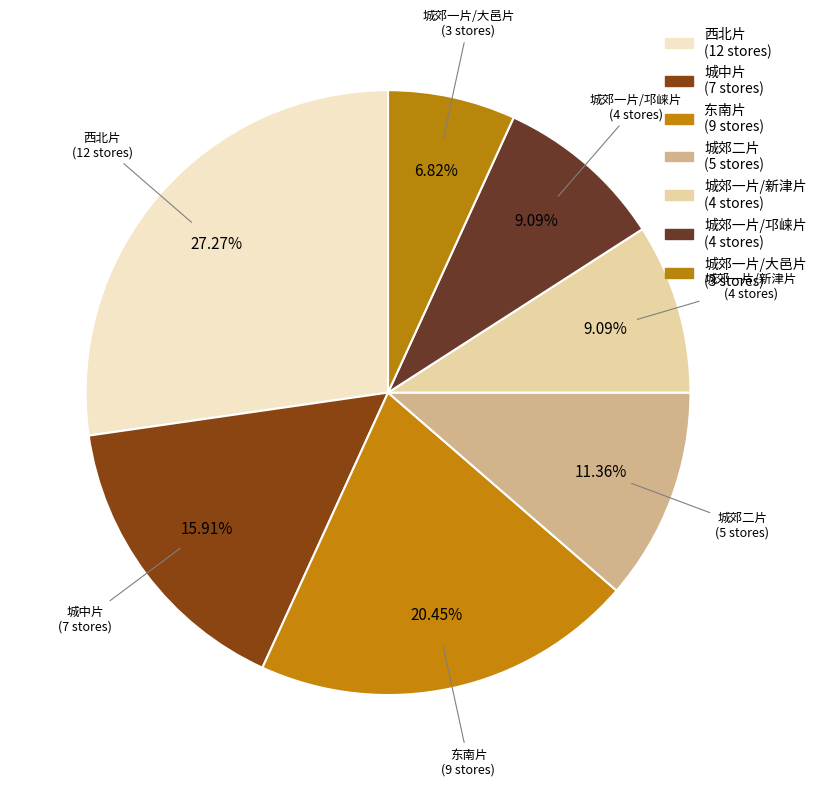

Is it true that 东南片 is 58% of the pie?

False